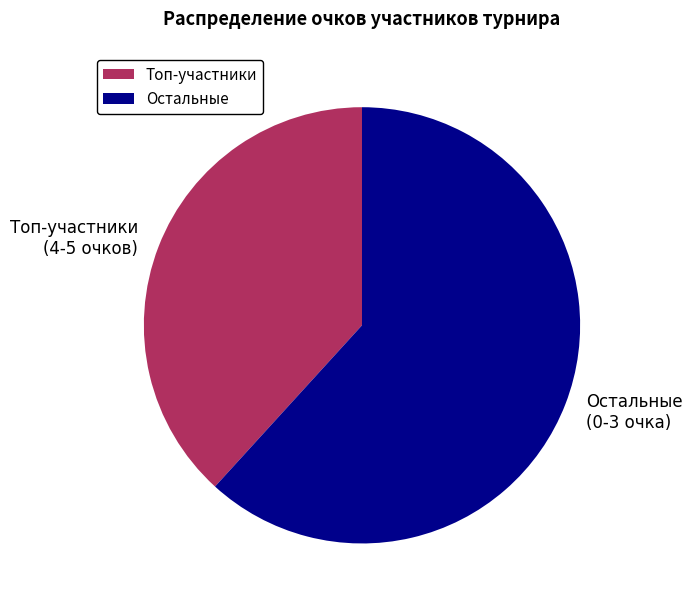

Between Остальные (0-3 очка) and Топ-участники (4-5 очков), which is larger?

Остальные (0-3 очка)